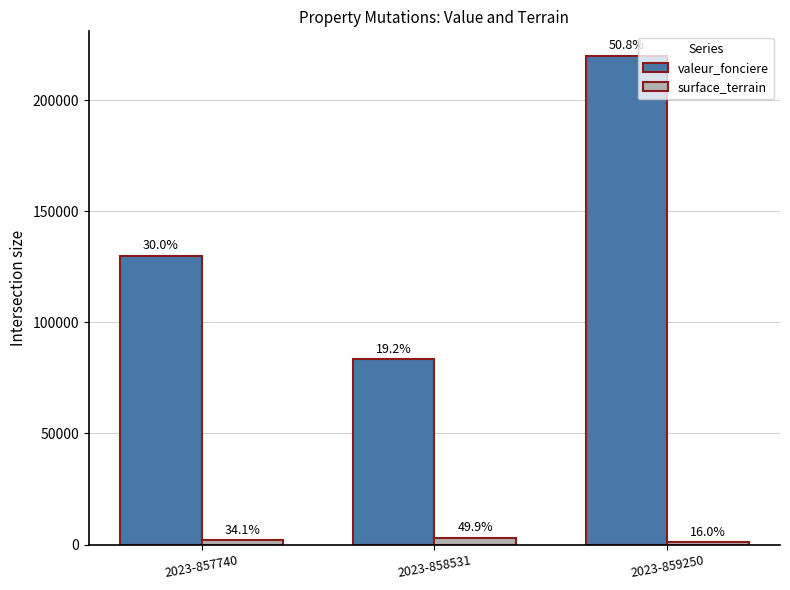

Between 2023-857740 and 2023-859250, which is larger?

2023-859250